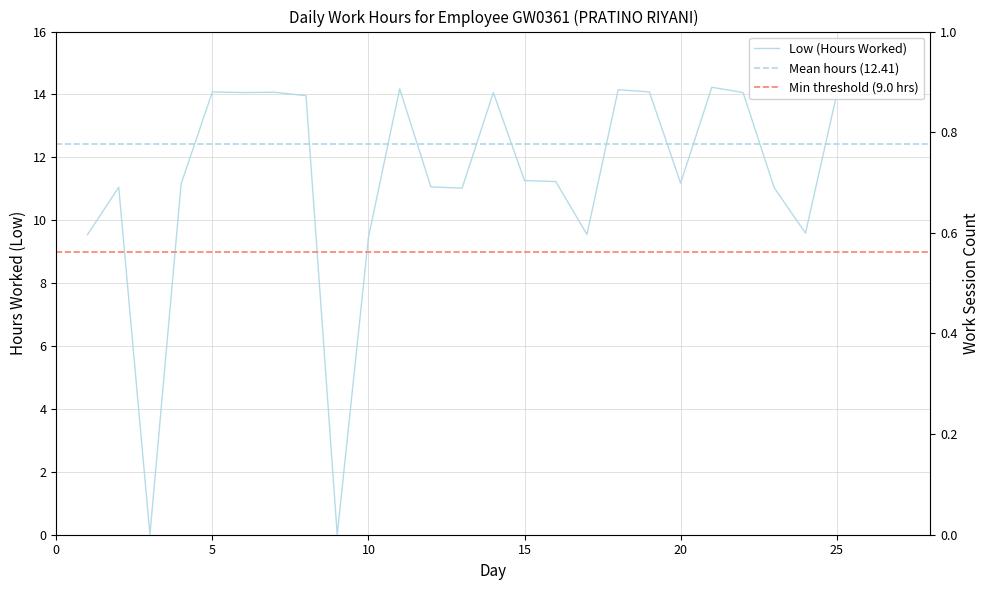

List the labels in order of value, largest first.

21, 27, 11, 18, 5, 19, 7, 6, 14, 22, 25, 26, 8, 15, 16, 20, 4, 12, 2, 23, 13, 24, 17, 1, 10, 3, 9